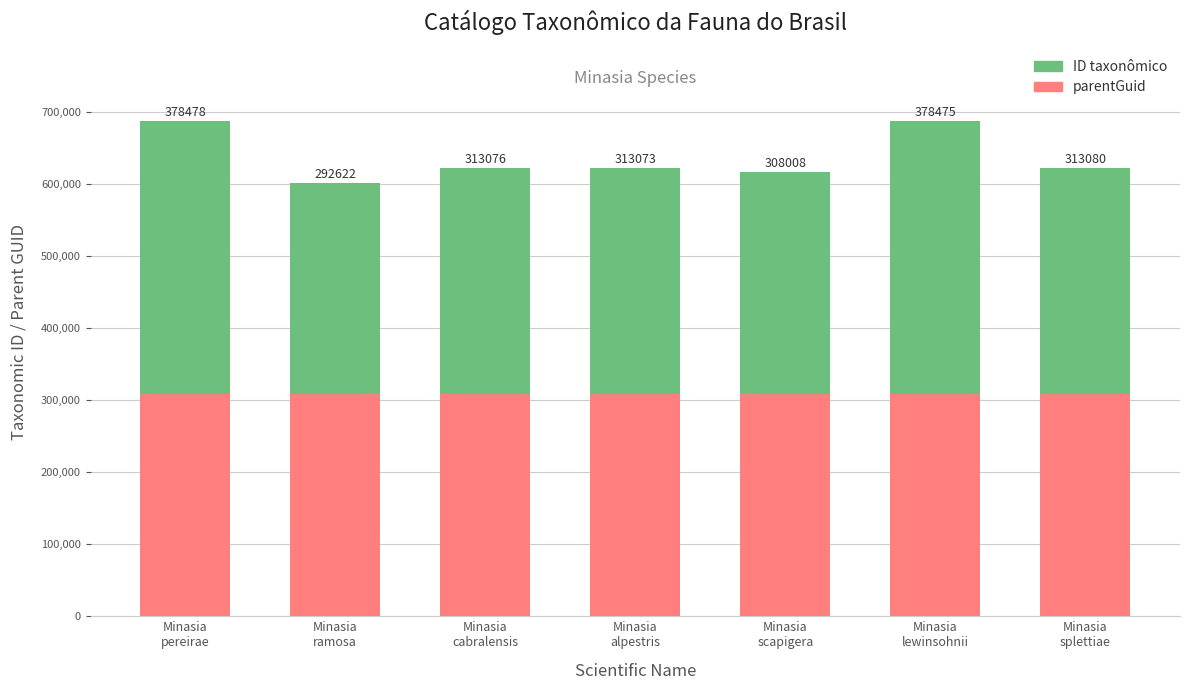

Reading left to right, list the values for the parentGuid series.

308006	308006	308006	308006	308006	308006	308006